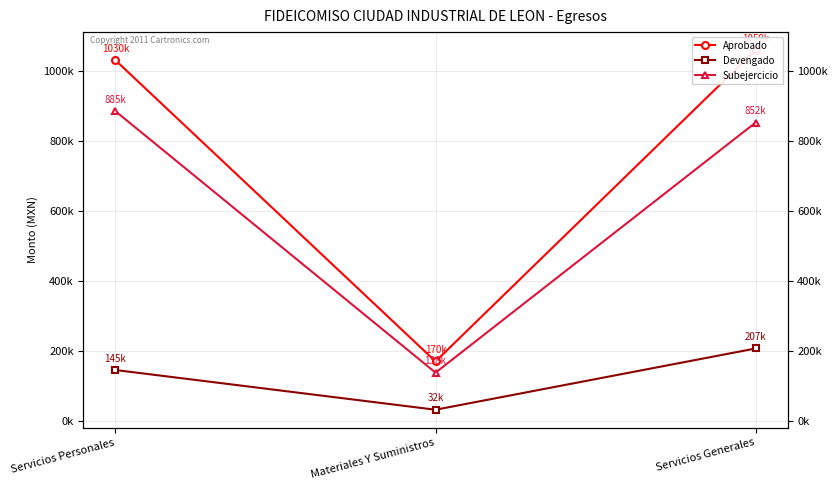

Reading left to right, what are all the values shown in this chart?

Aprobado: Servicios Personales=1030000.0	Materiales Y Suministros=170000.0	Servicios Generales=1059000.0
Devengado: Servicios Personales=145483.9	Materiales Y Suministros=32061.3	Servicios Generales=206938.4
Subejercicio: Servicios Personales=884516.2	Materiales Y Suministros=137938.7	Servicios Generales=852061.6